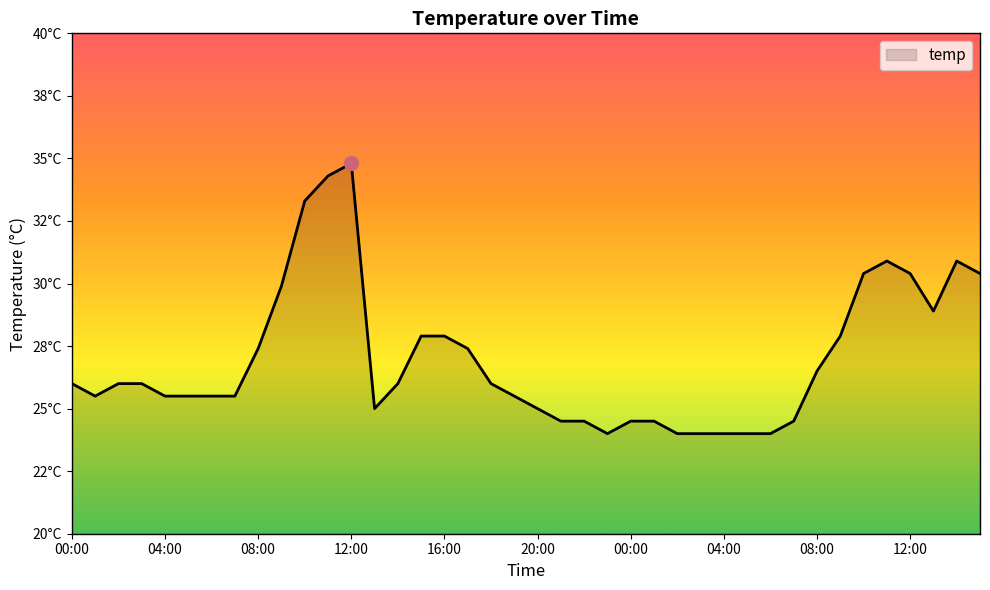

Is this an area chart (filled region under the line)?

Yes